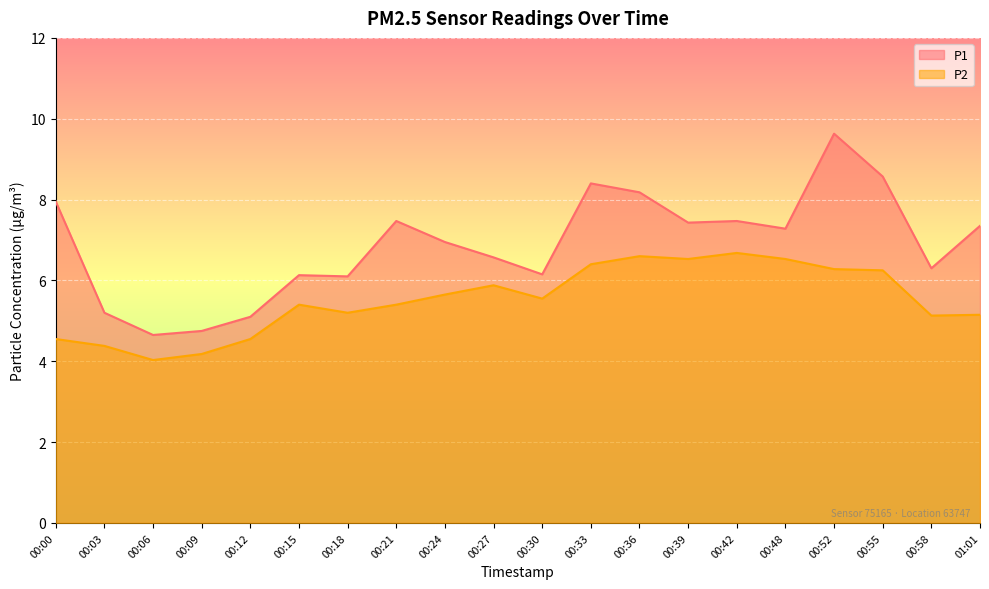

Which series has the largest total across all categories?

P1